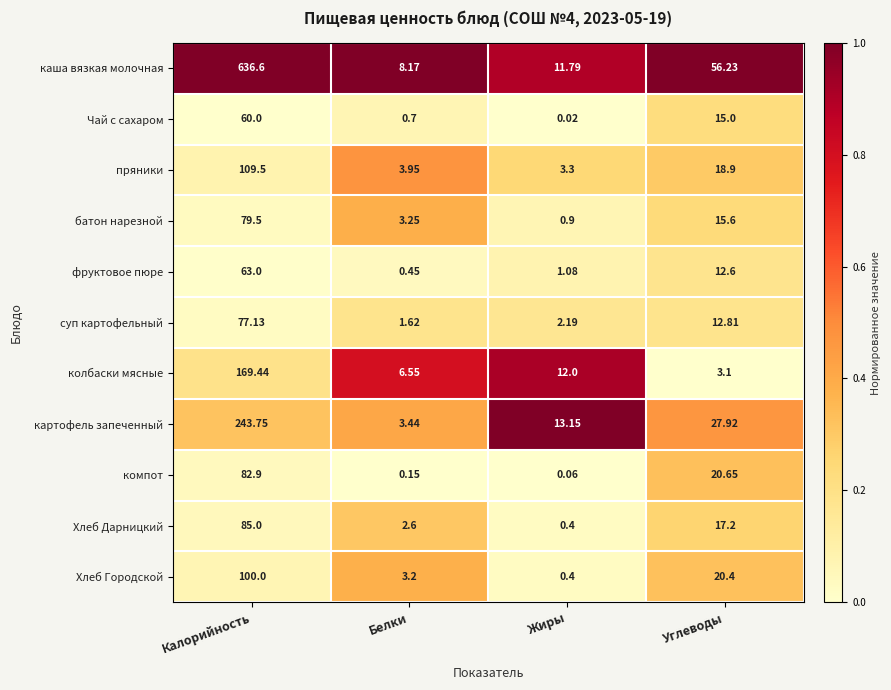

Between Белки and Углеводы, which series saw the biggest shift?

каша вязкая молочная